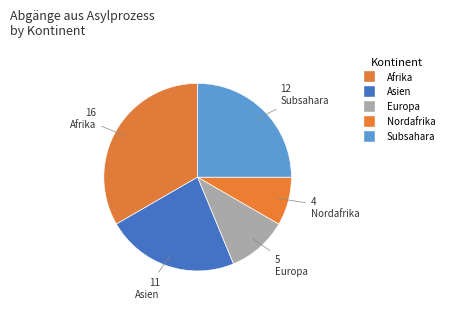

Between Europa and Nordafrika, which is larger?

Europa